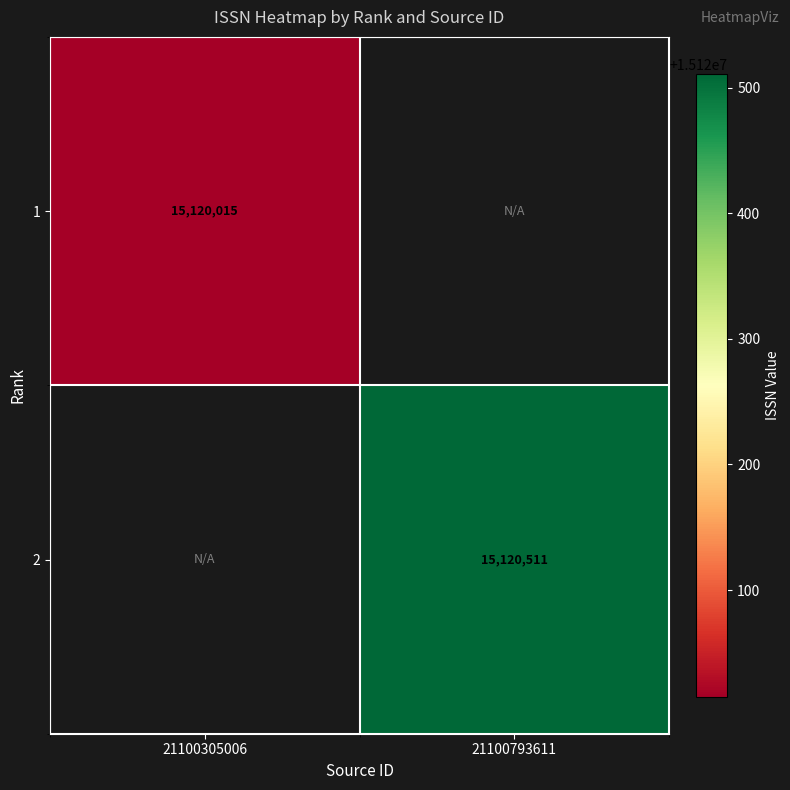

At which category does the chart reach its peak across all series?

21100793611